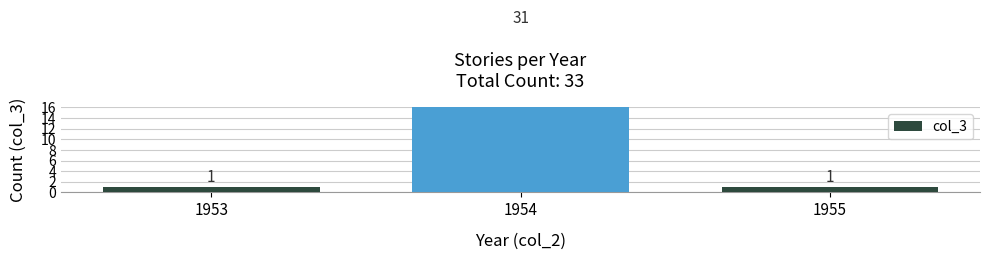

List the labels in order of value, smallest first.

1953, 1955, 1954